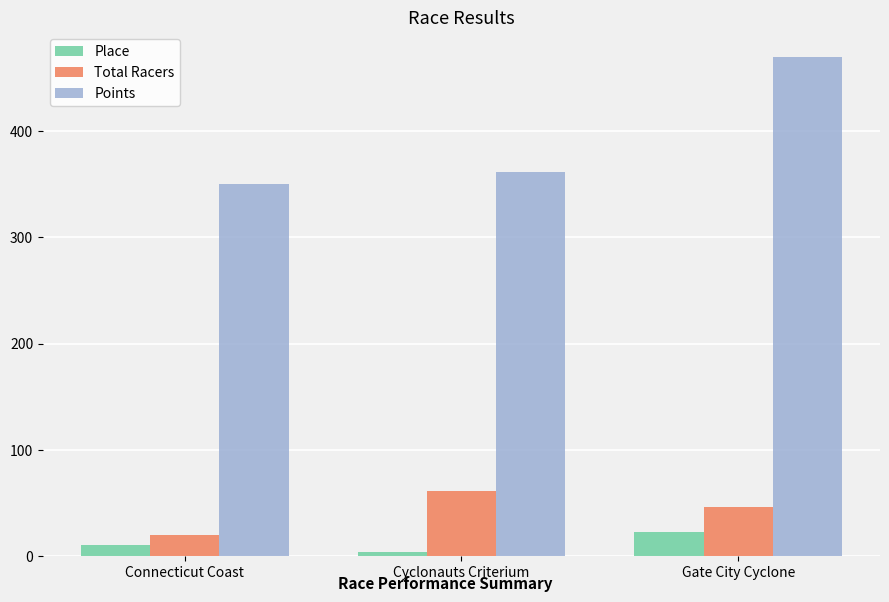

What value does the Points series have at Gate City Cyclone?

469.6